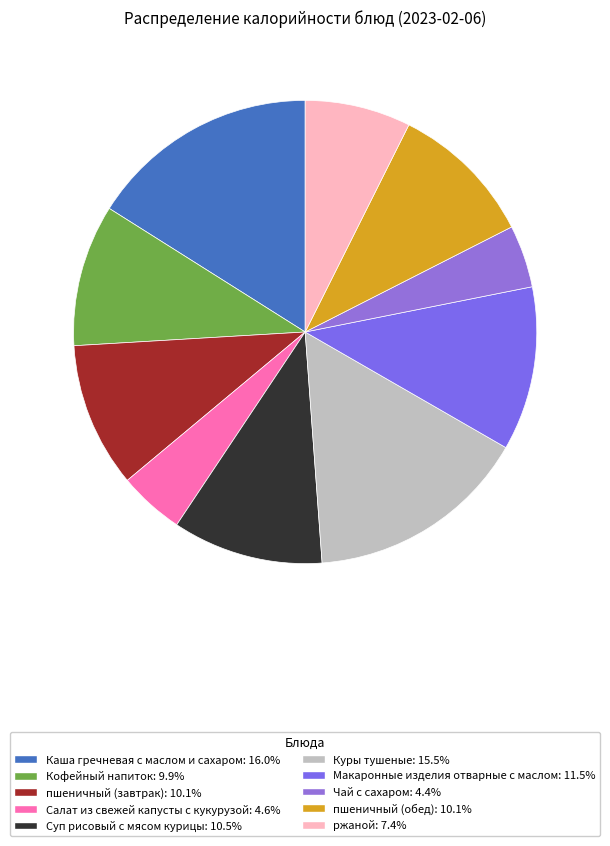

Which slice is the largest?

Каша гречневая с маслом и сахаром